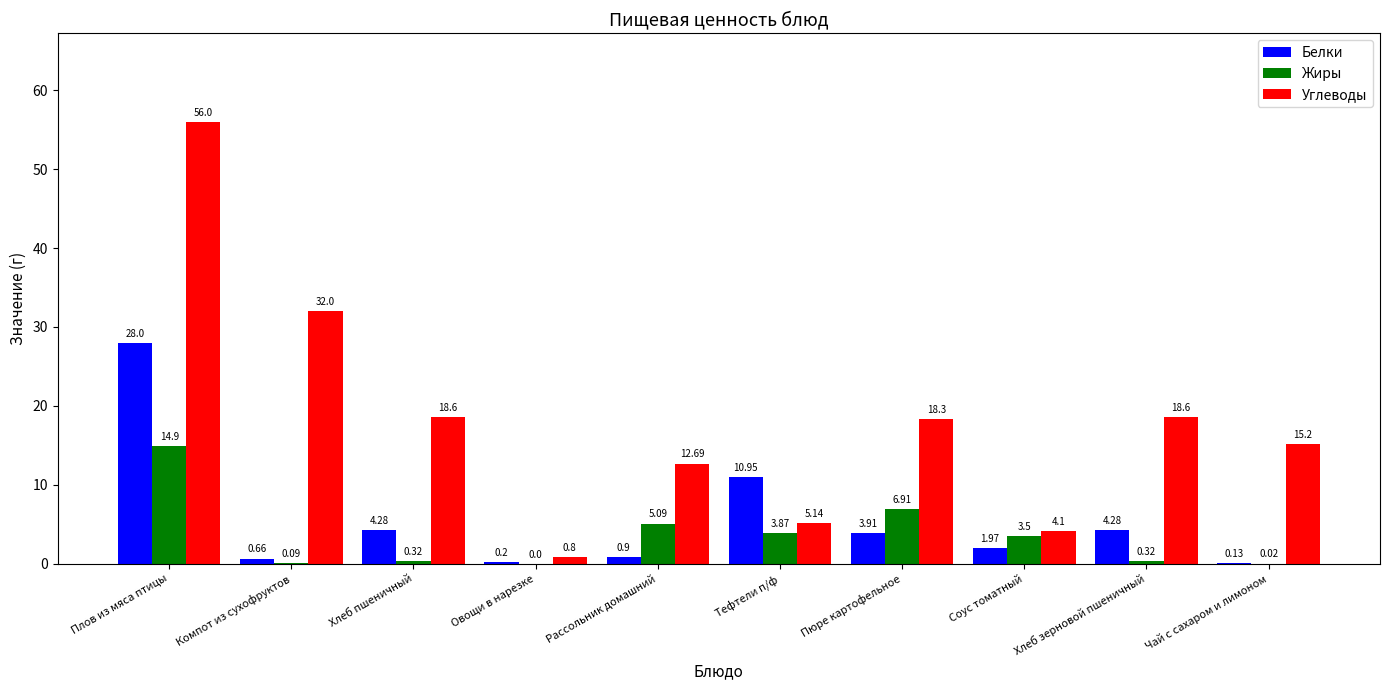

Which category has the highest value in the Углеводы series?

Плов из мяса птицы